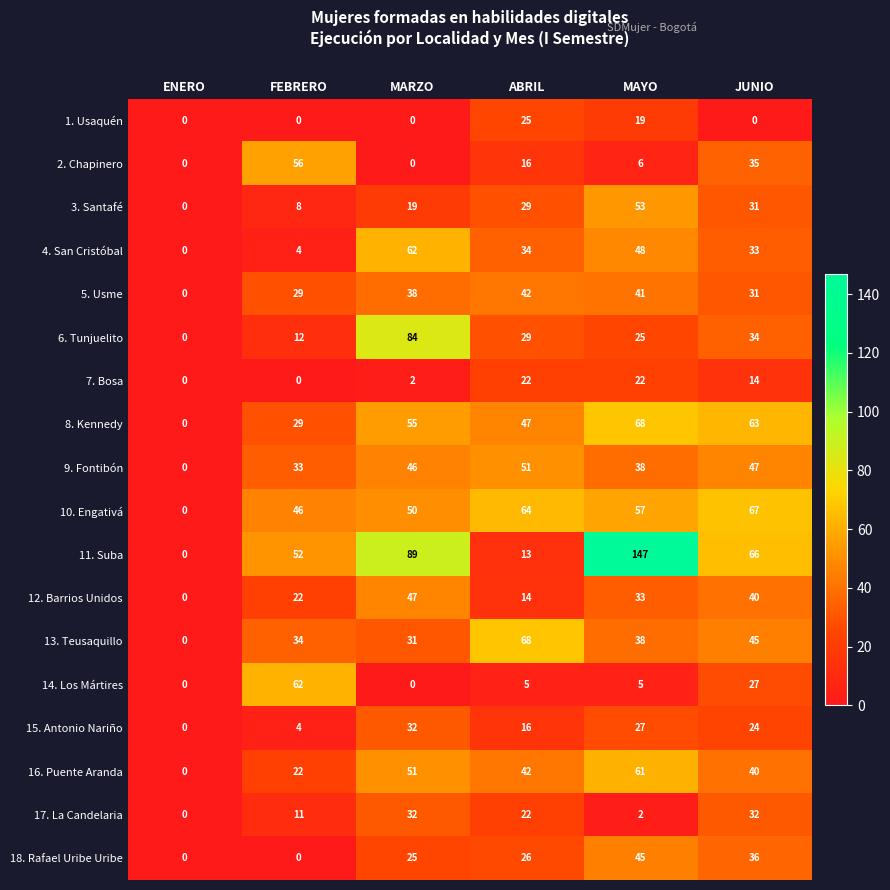

What is the spread (max minus min) of values at MAYO?

145